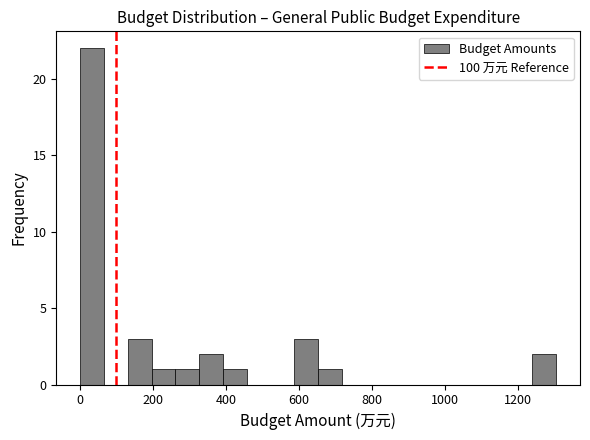

Around what value on the x-axis is the tallest bar? Give the approximate position of its centre, as read against the axis.

40